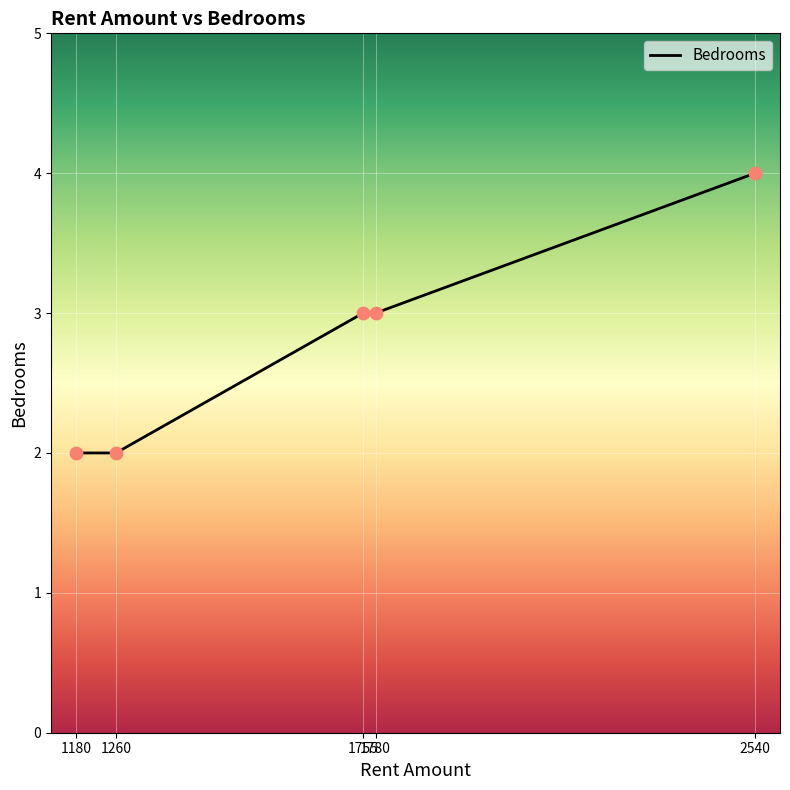

What is the change in value from 1755 to 2540?

+1